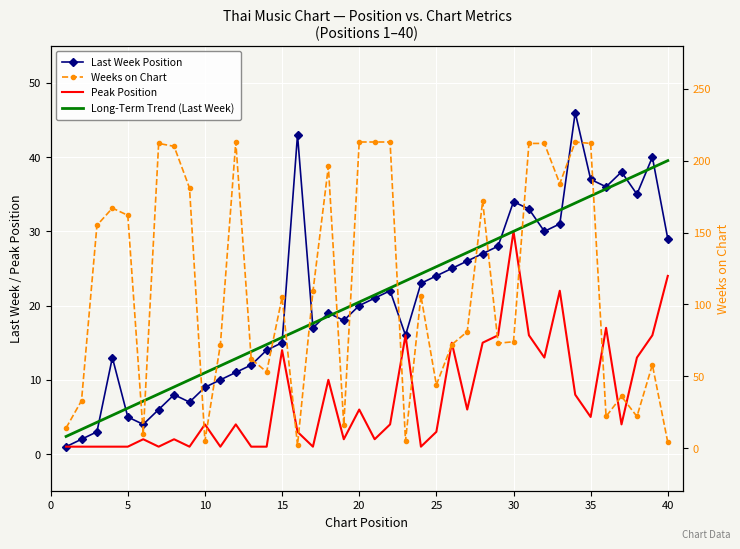

Reading left to right, list all the values displayed in this chart.

Last Week: 1=1	2=2	3=3	4=13	5=5	6=4	7=6	8=8	9=7	10=9	11=10	12=11	13=12	14=14	15=15	16=43	17=17	18=19	19=18	20=20	21=21	22=22	23=16	24=23	25=24	26=25	27=26	28=27	29=28	30=34	31=33	32=30	33=31	34=46	35=37	36=36	37=38	38=35	39=40	40=29
Weeks on Chart: 1=14	2=33	3=155	4=167	5=162	6=10	7=212	8=210	9=181	10=5	11=72	12=213	13=62	14=53	15=105	16=2	17=109	18=196	19=16	20=213	21=213	22=213	23=5	24=106	25=44	26=72	27=81	28=172	29=73	30=74	31=212	32=212	33=184	34=213	35=212	36=22	37=36	38=22	39=58	40=4
Peak Position: 1=1	2=1	3=1	4=1	5=1	6=2	7=1	8=2	9=1	10=4	11=1	12=4	13=1	14=1	15=14	16=3	17=1	18=10	19=2	20=6	21=2	22=4	23=16	24=1	25=3	26=15	27=6	28=15	29=16	30=30	31=16	32=13	33=22	34=8	35=5	36=17	37=4	38=13	39=16	40=24